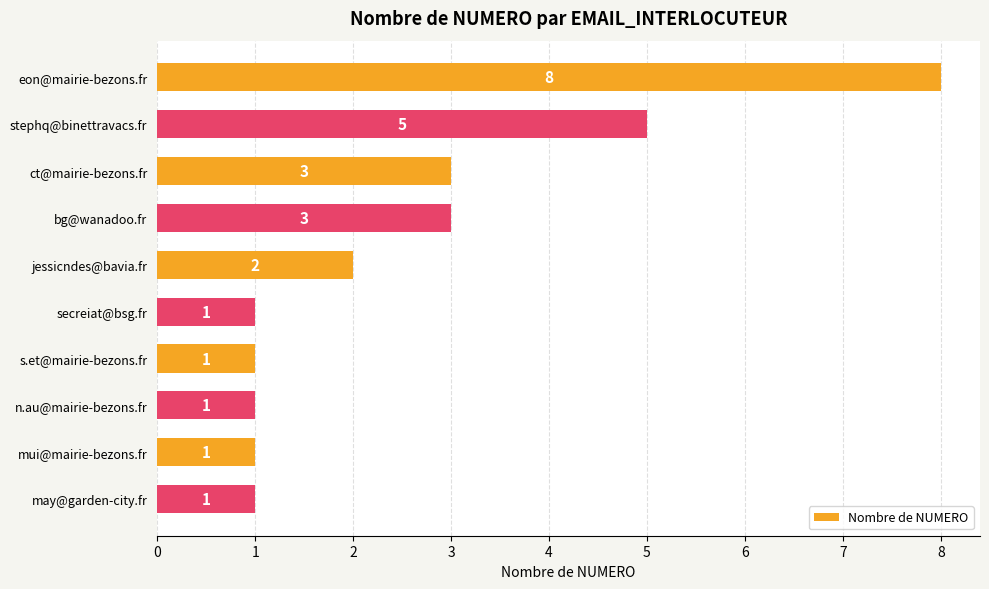

What is the greatest value displayed?

8